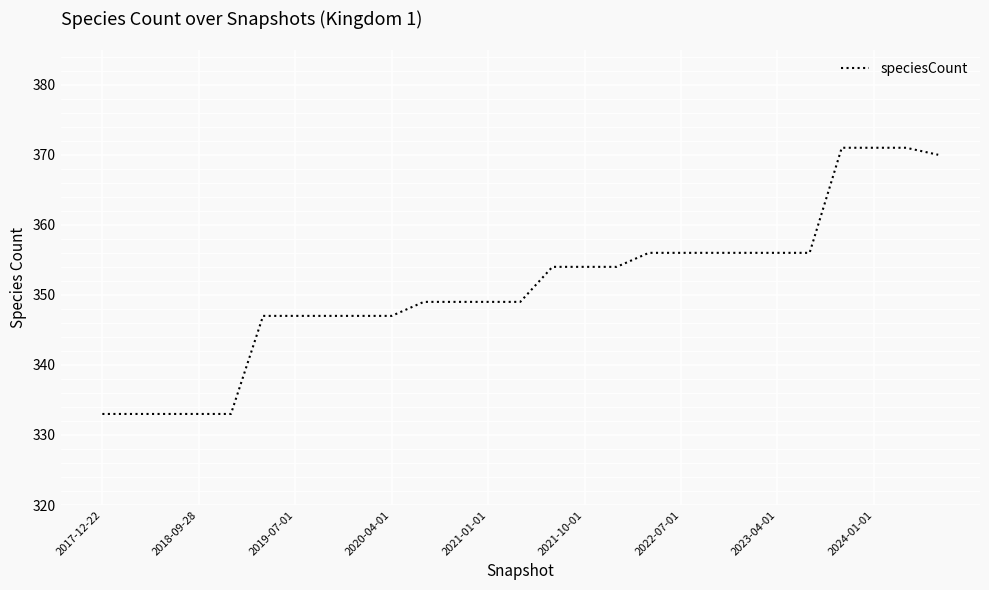

What is the average value?

351